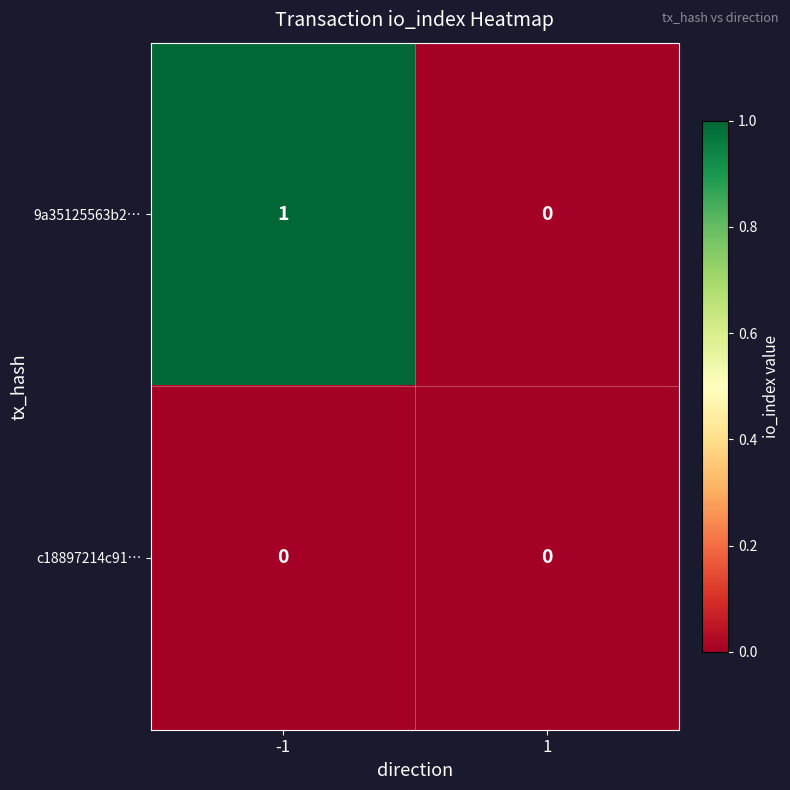

Reading right to left, transcribe all the data shown in this chart.

9a35125563b2…: 0	1
c18897214c91…: 0	0